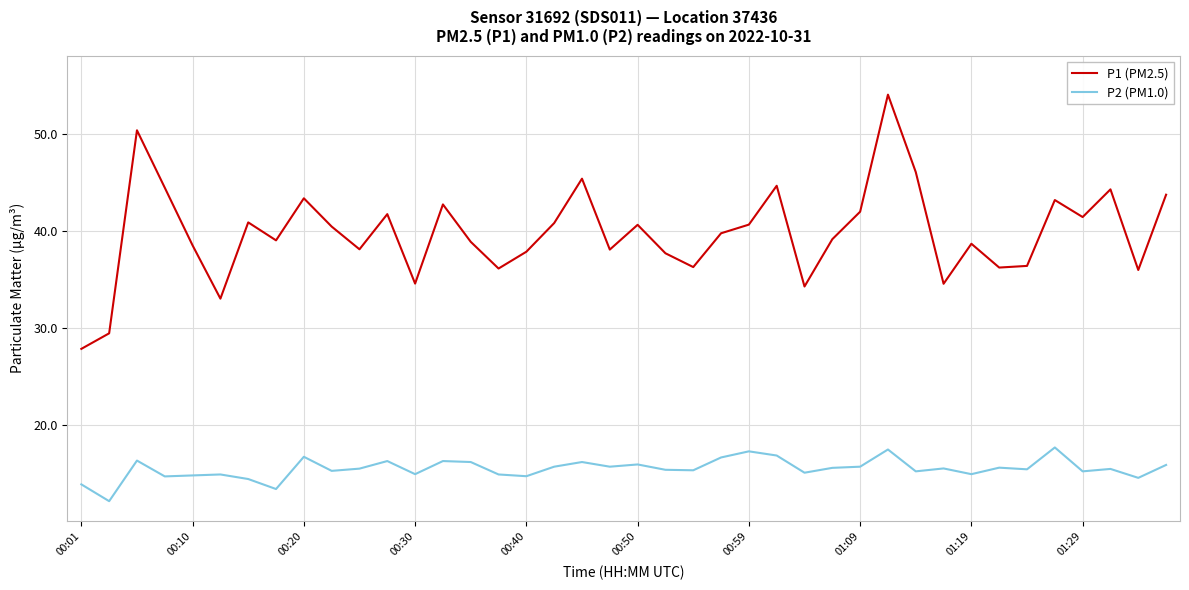

What is the difference between the maximum and minimum values in the P2 (PM1.0) series?

5.5